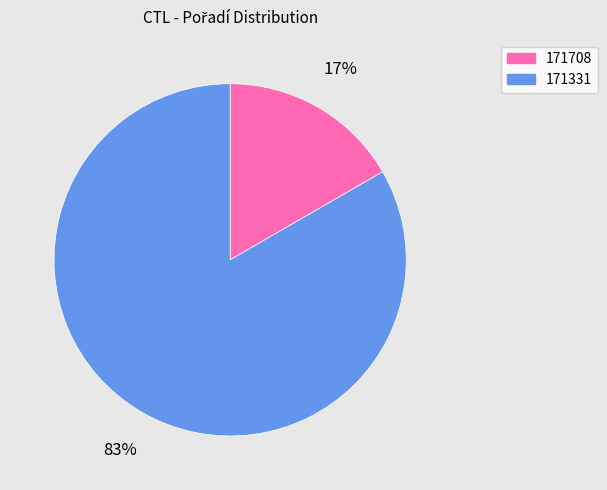

To the nearest percent, what is the combined percentage of 171331 and 171708?

100%